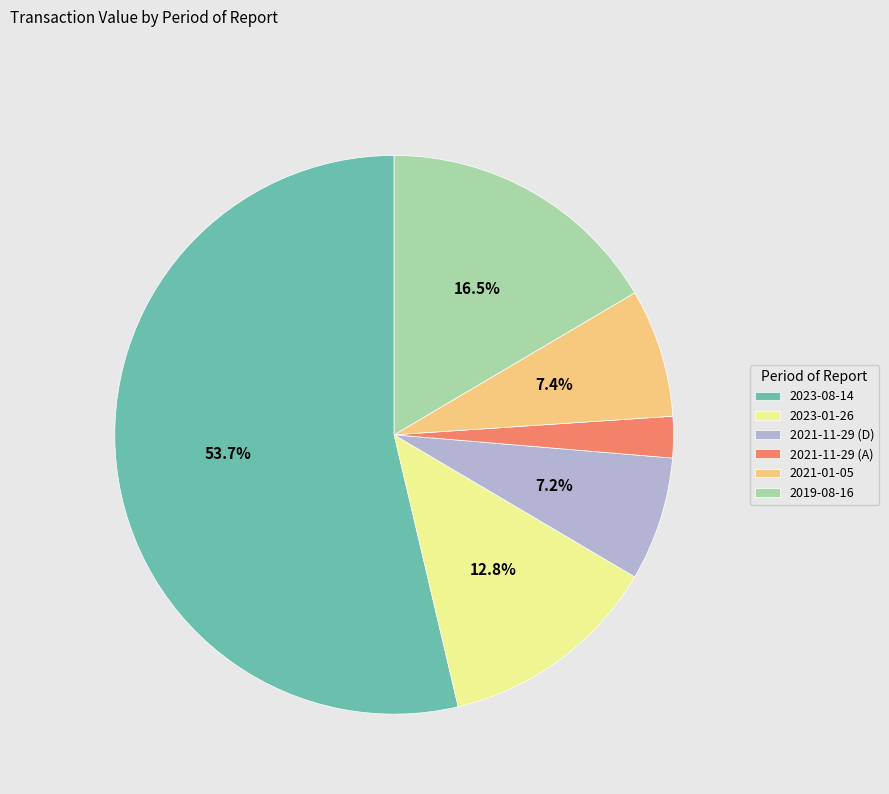

To the nearest percent, what is the average slice percentage?

17%